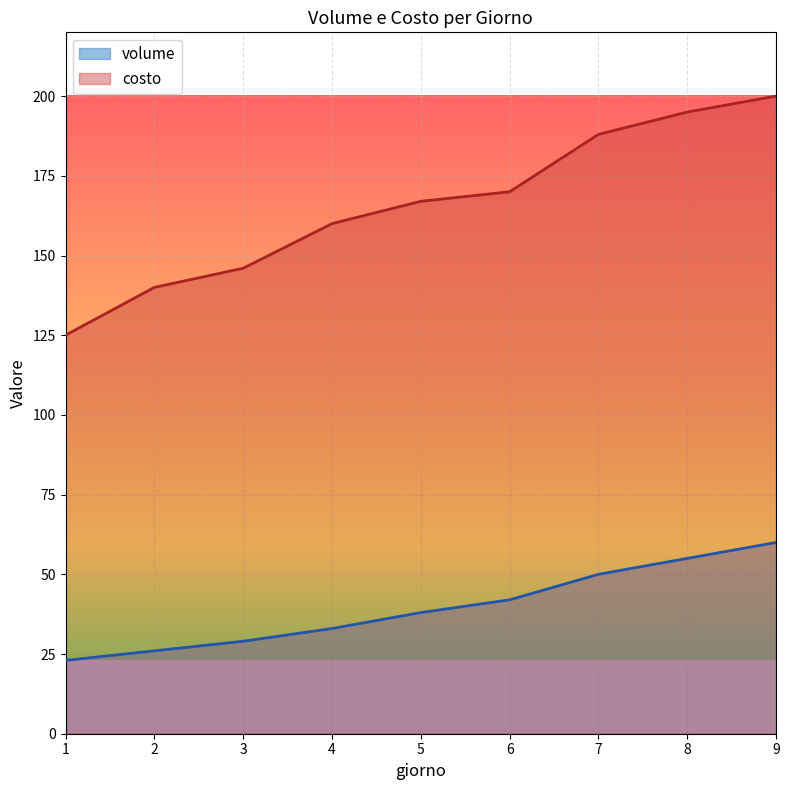

Reading right to left, what are all the values shown in this chart?

volume: 60	55	50	42	38	33	29	26	23
costo: 200	195	188	170	167	160	146	140	125